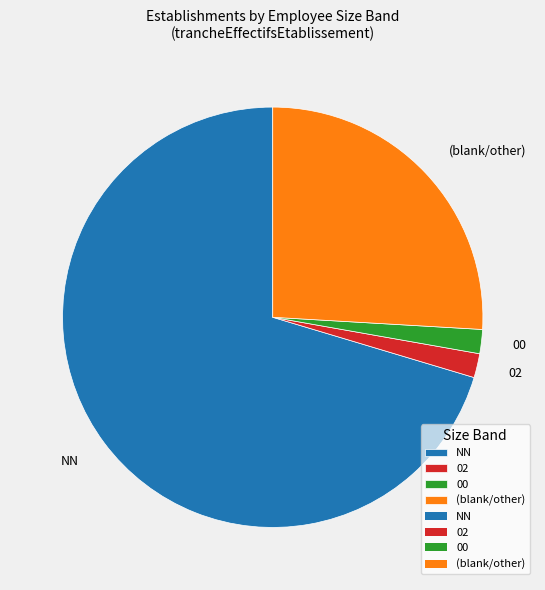

How many segments does this pie chart have?

4